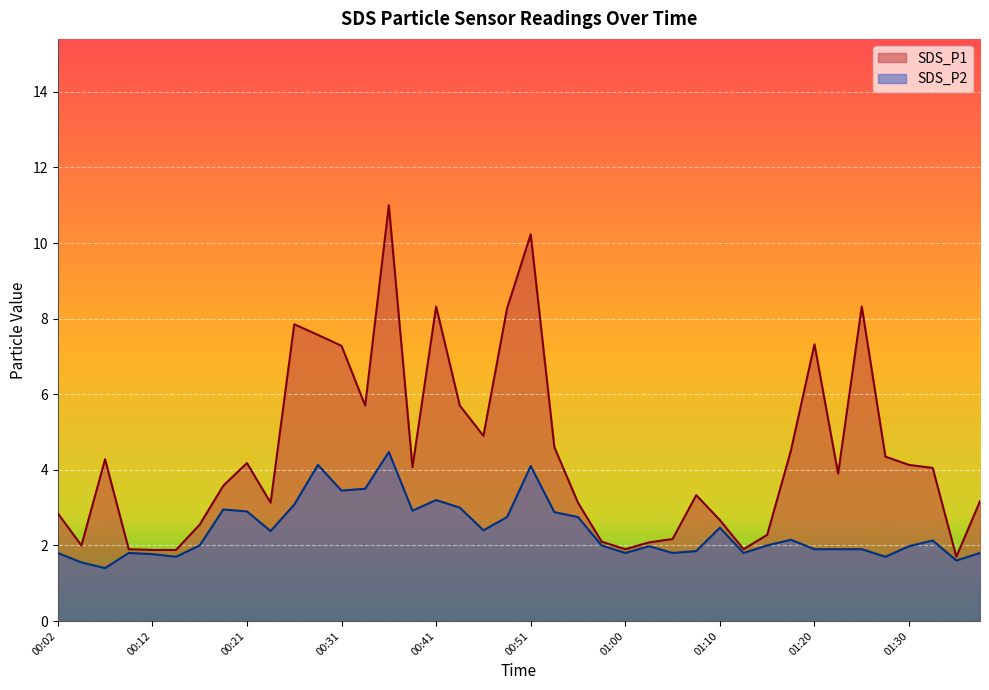

Between 00:31 and 01:27, which series saw the biggest shift?

SDS_P1